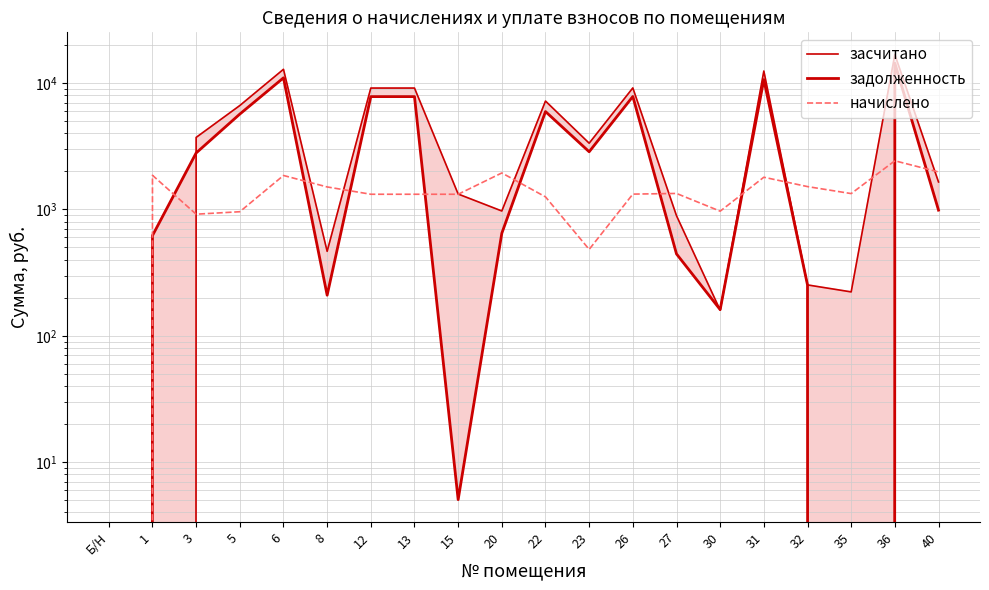

What is the highest value of the начислено series?

2426.8